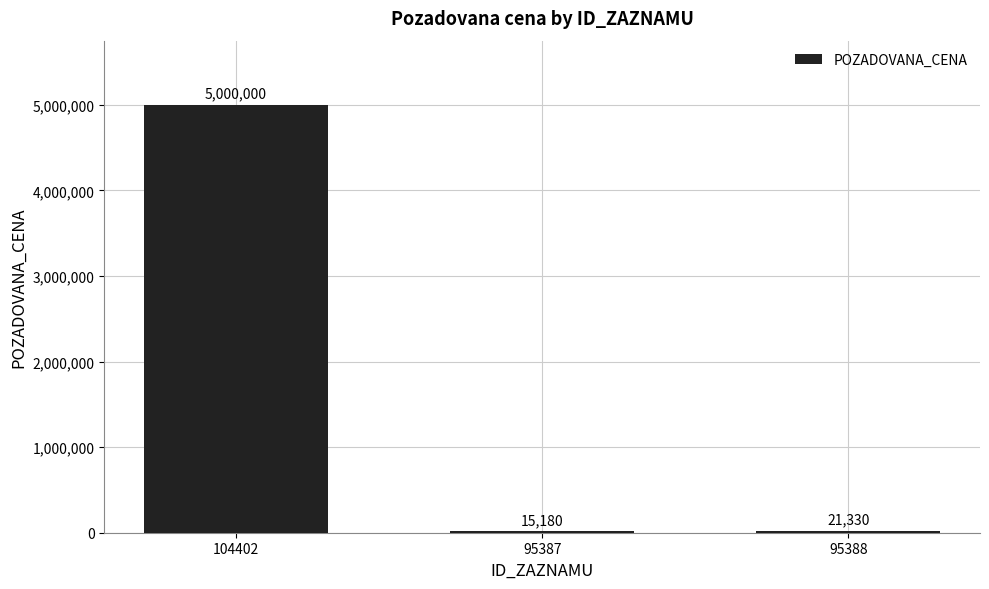

Between 95387 and 95388, which is larger?

95388